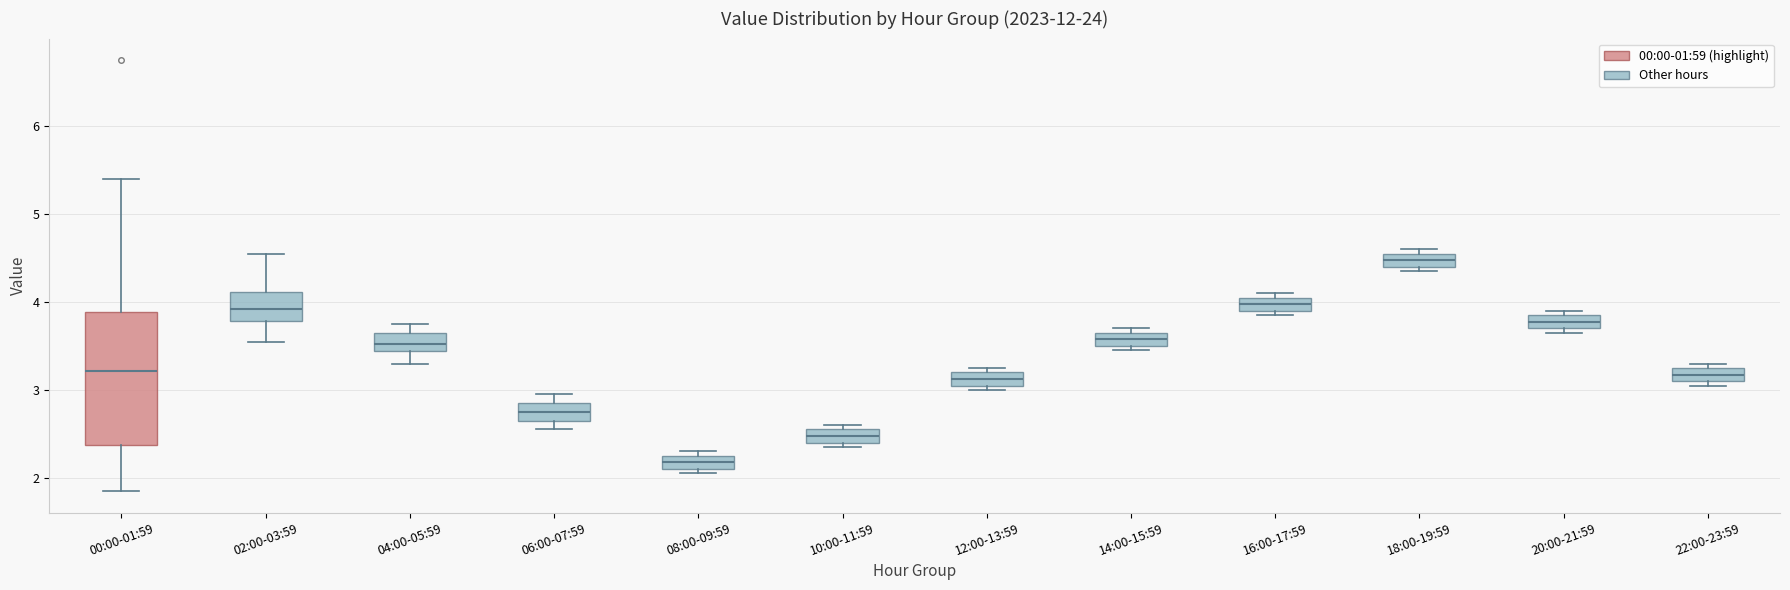

Which box is the tallest, from its lower edge to its upper edge?

00:00-01:59